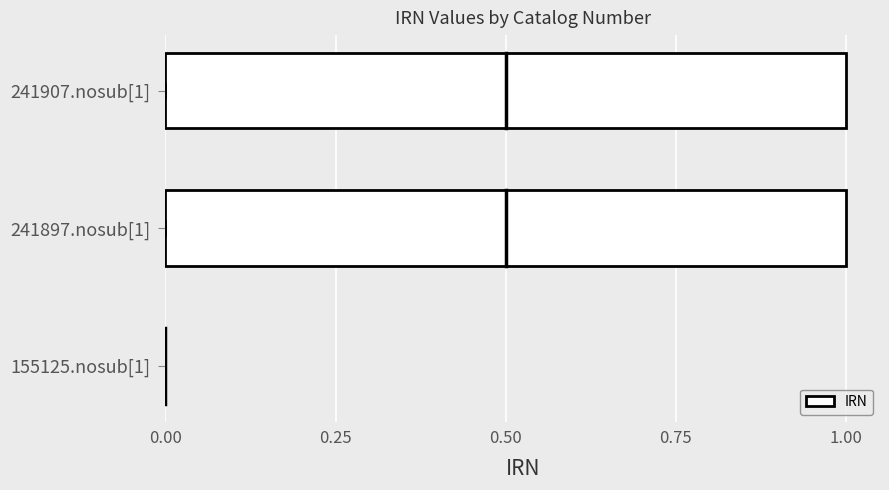

What is the ratio of the value at 241897.nosub[1] to the value at 241907.nosub[1]?

1.0